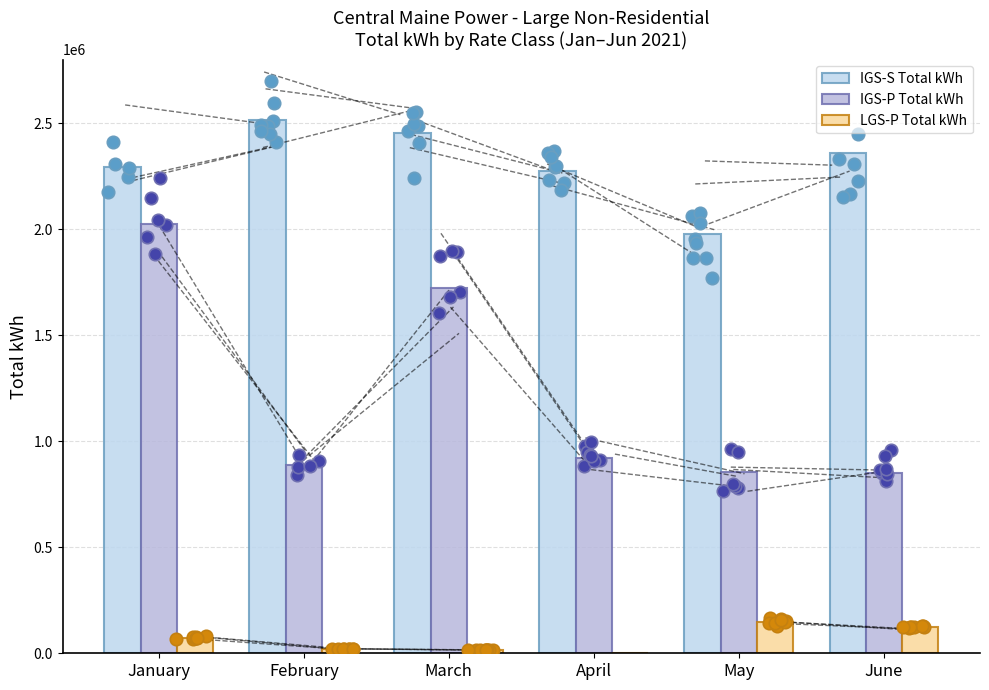

At how many categories does at least one series exceed 334211?

6